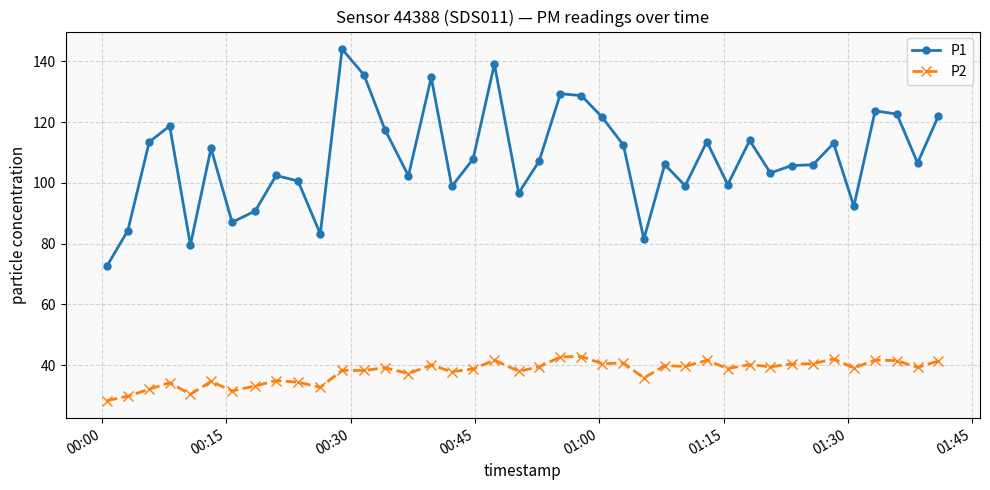

What is the value of the P1 point at the 23rd from the left?

128.8